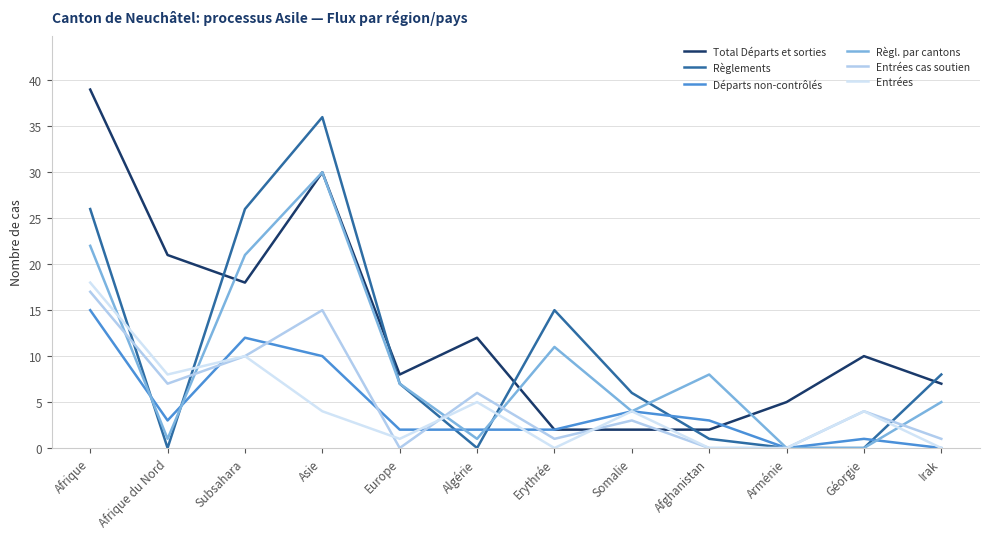

True or false: Entrées has a value of 6 at Afrique du Nord.

False